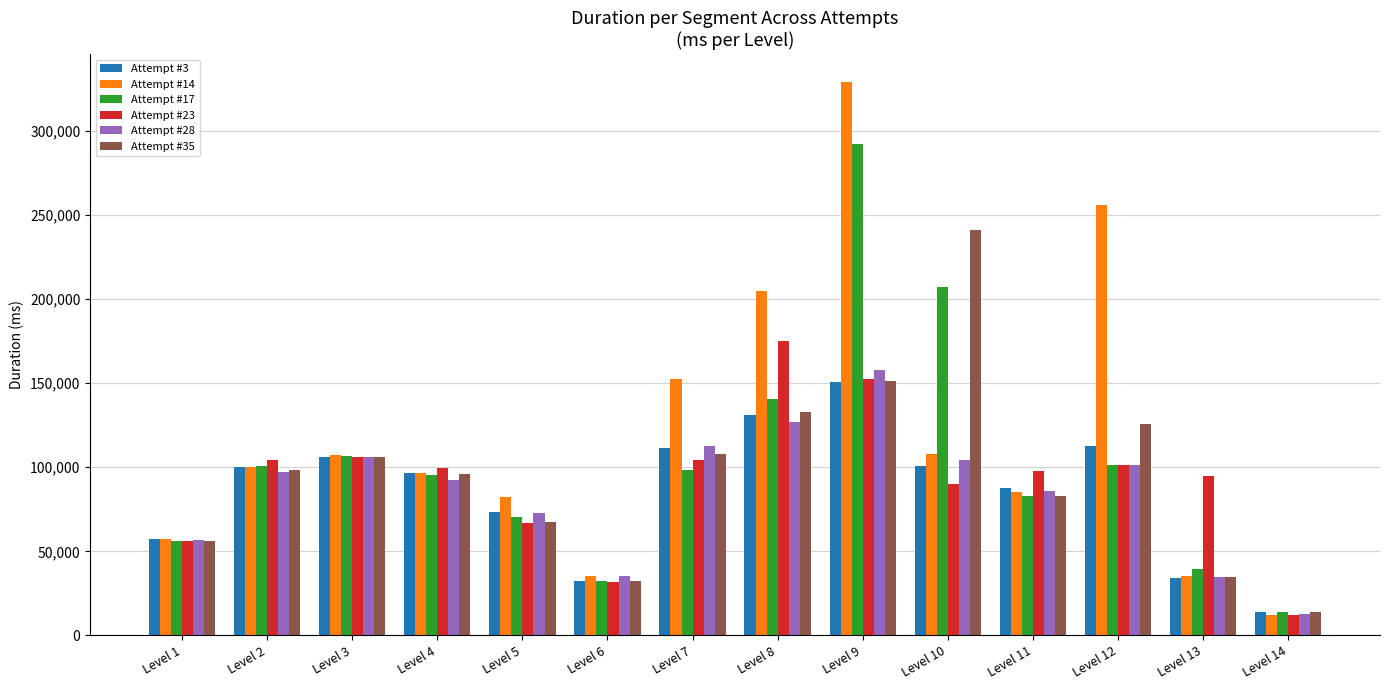

What is the difference between the Attempt #3 values at Level 13 and Level 7?

77034